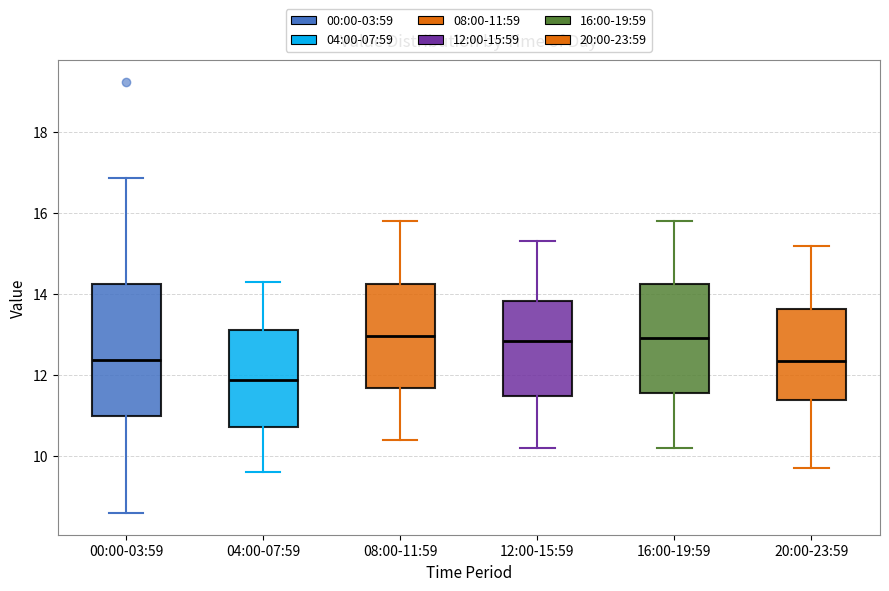

Where does the median line of the box for 12:00-15:59 sit on the y-axis? The values are not printed on the chart, so give them approximately, as read against the axis.

12.8